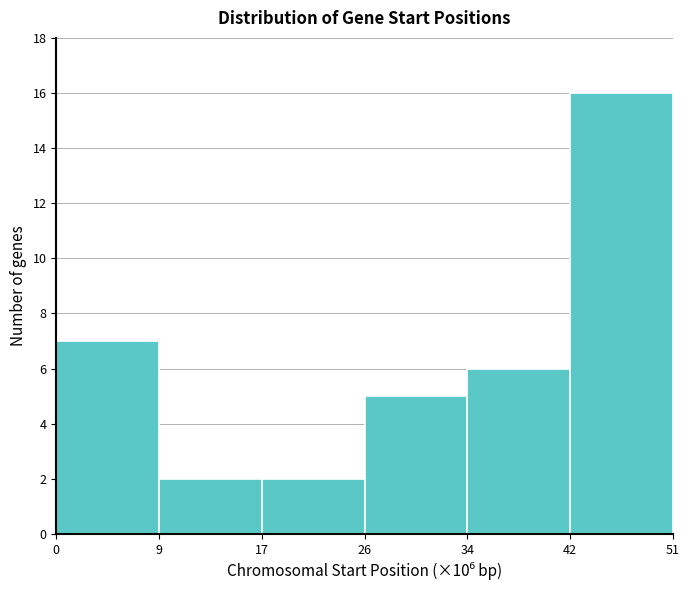

Reading right to left, extract all data points from this chart.

42=16	34=6	26=5	17=2	9=2	0=7